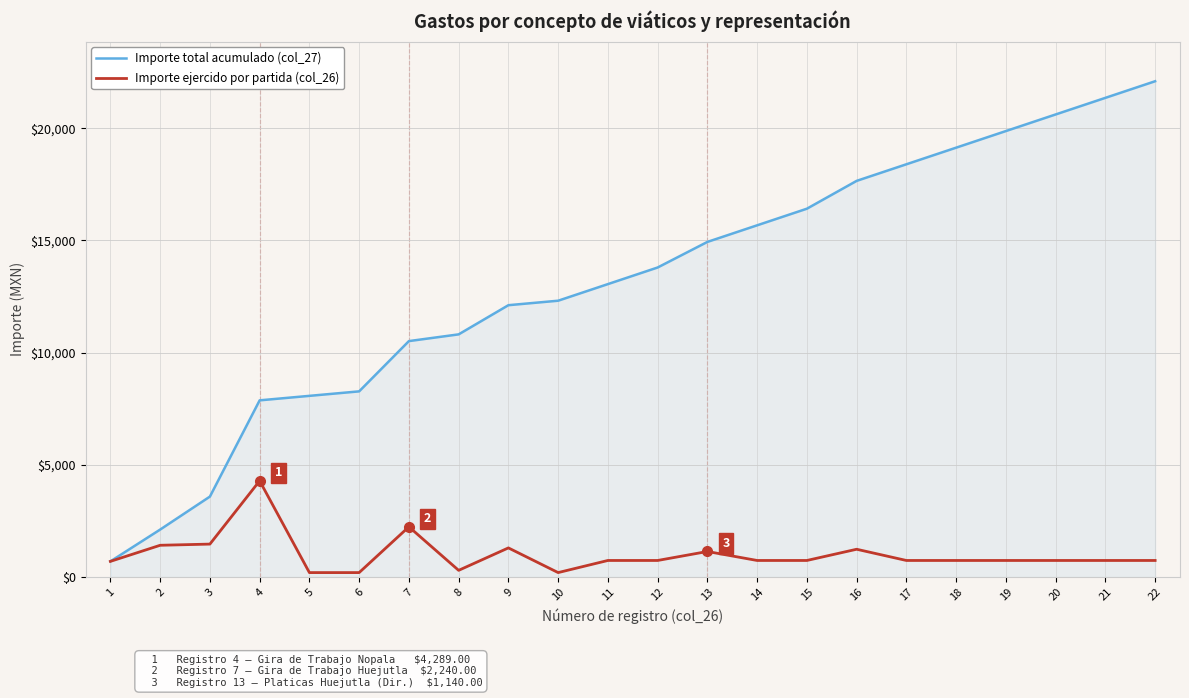

Which category has the highest value across all series?

22